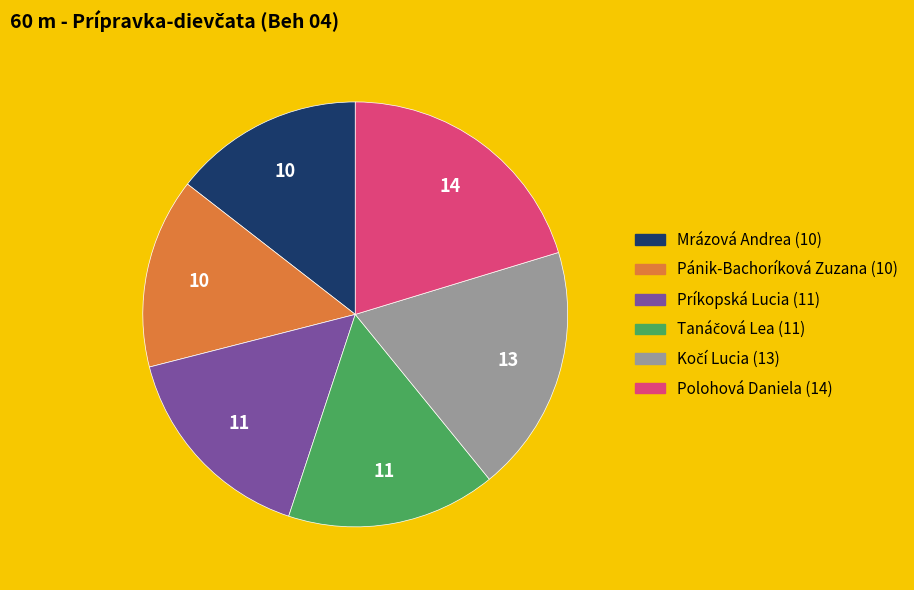

What is the largest slice in the pie chart?

Polohová Daniela (14)